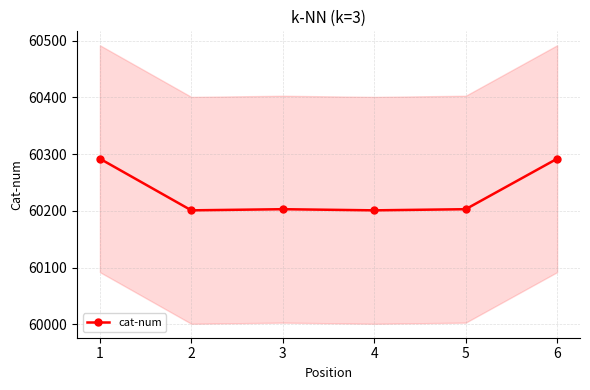

What is the difference between the second highest and second lowest values?

91